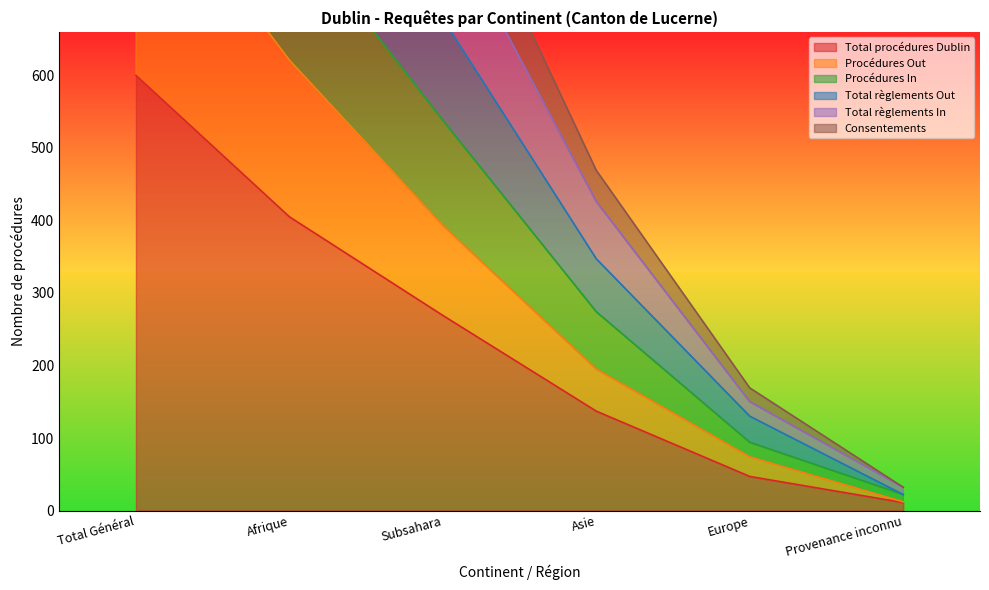

How many data points in Total règlements Out are above 678?

2